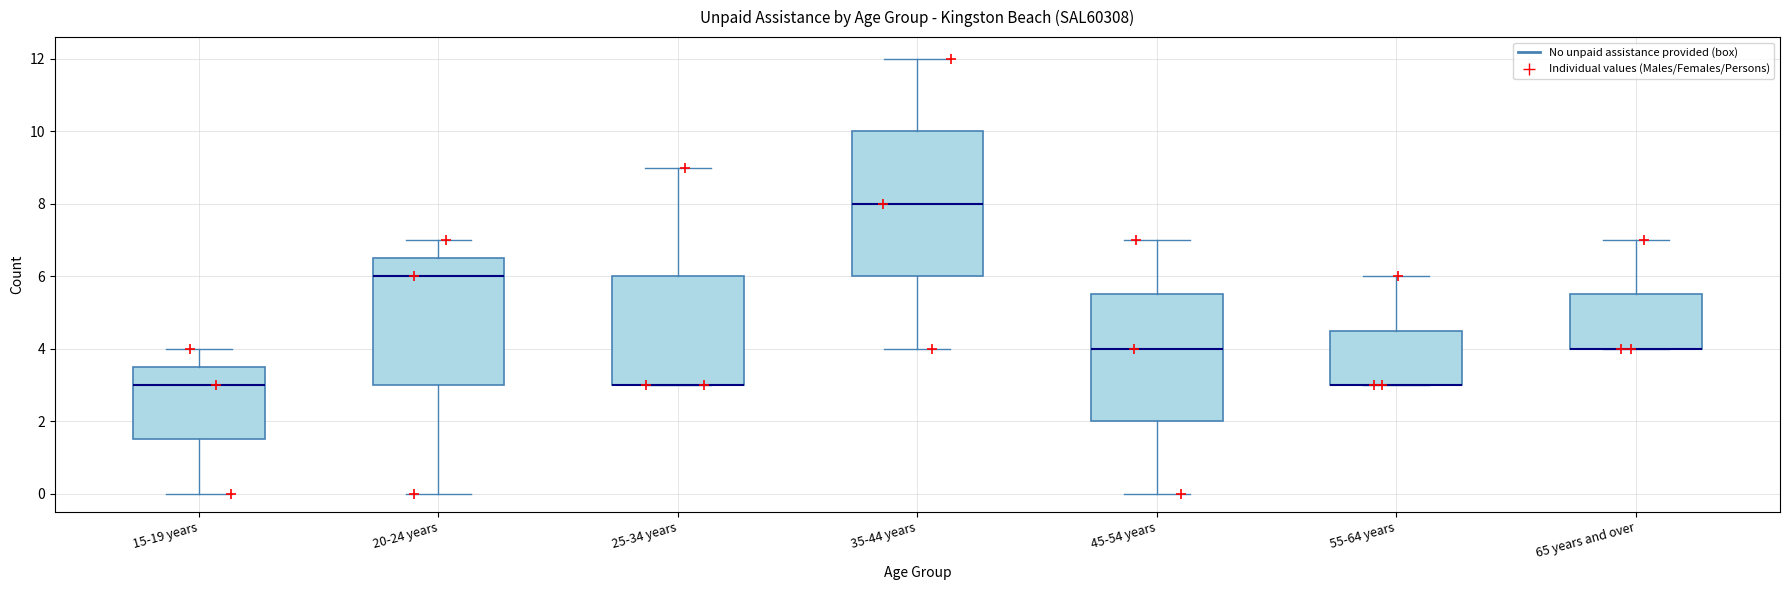

Reading left to right, read every box against the y-axis: the position of its median line, the range the box covers, and the ends of its whiskers. The values are not printed on the chart, so give them approximately, as read against the axis.

15-19 years: median 3.0, box 1.6 to 3.6, whiskers 0.0 to 4.0
20-24 years: median 6.0, box 3.0 to 6.6, whiskers 0.0 to 7.0
25-34 years: median 3.0 (drawn on the box's lower edge), box 3.0 to 6.0, whiskers 3.0 to 9.0
35-44 years: median 8.0, box 6.0 to 10.0, whiskers 4.0 to 12.0
45-54 years: median 4.0, box 2.0 to 5.6, whiskers 0.0 to 7.0
55-64 years: median 3.0 (drawn on the box's lower edge), box 3.0 to 4.6, whiskers 3.0 to 6.0
65 years and over: median 4.0 (drawn on the box's lower edge), box 4.0 to 5.6, whiskers 4.0 to 7.0